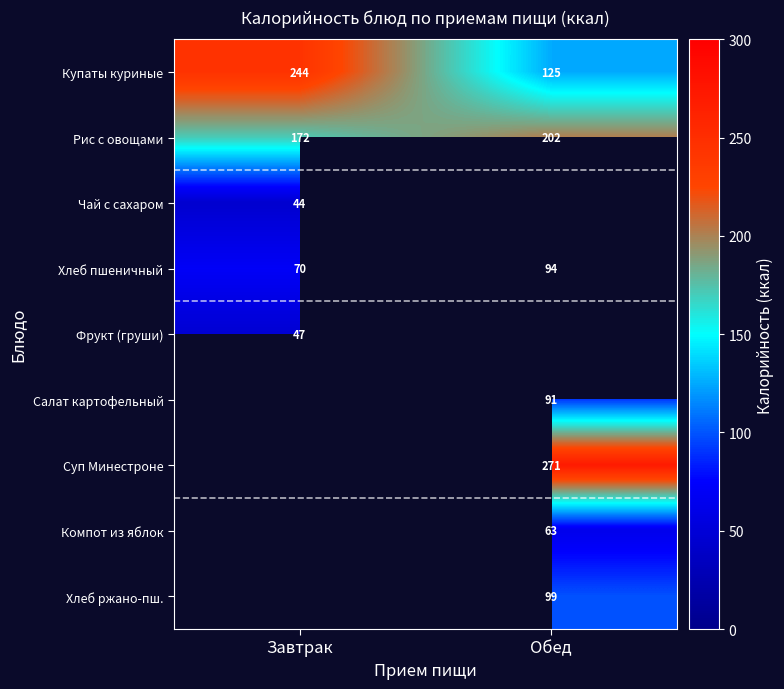

At how many categories does at least one series exceed 78?

2